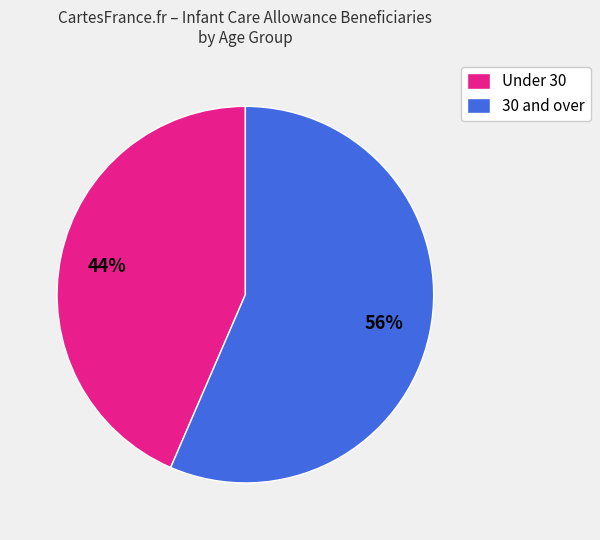

True or false: Under 30 accounts for 44% of the total.

True